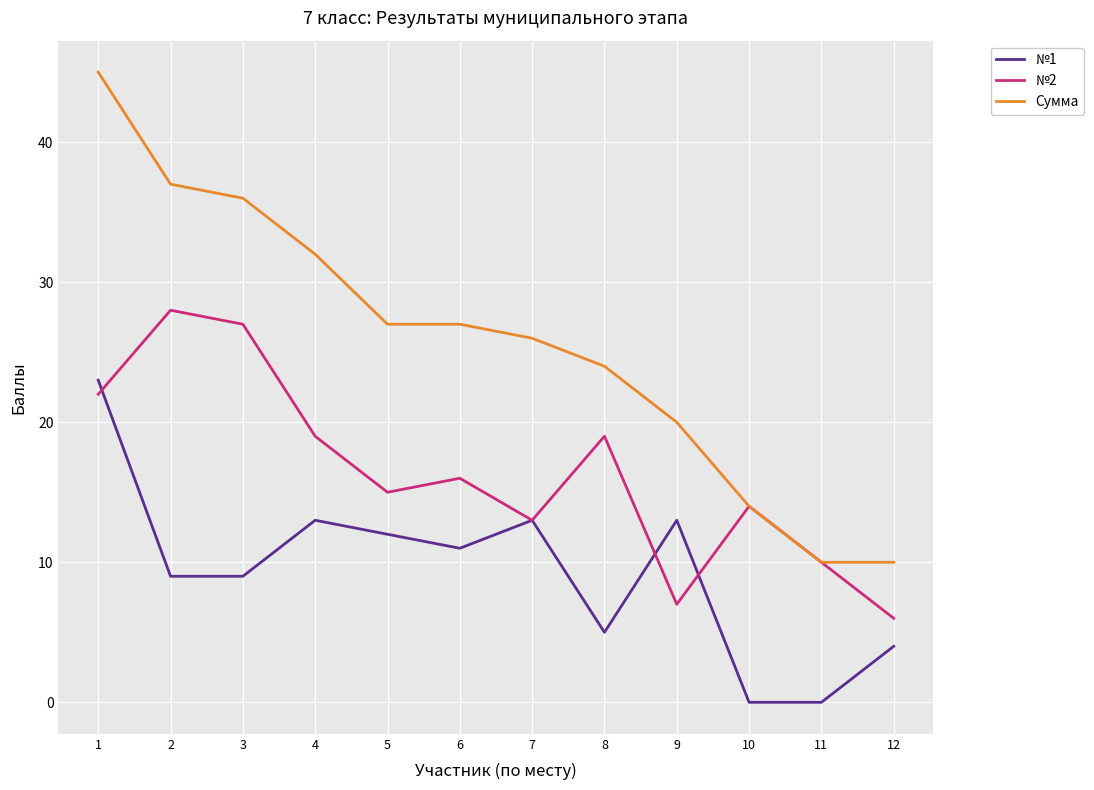

At which label does Сумма first exceed 27?

1